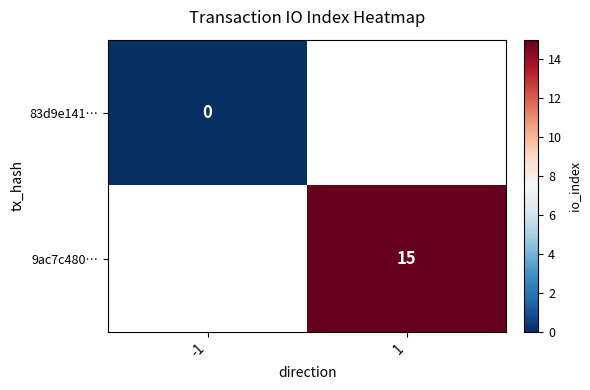

How many series are shown in this chart?

2